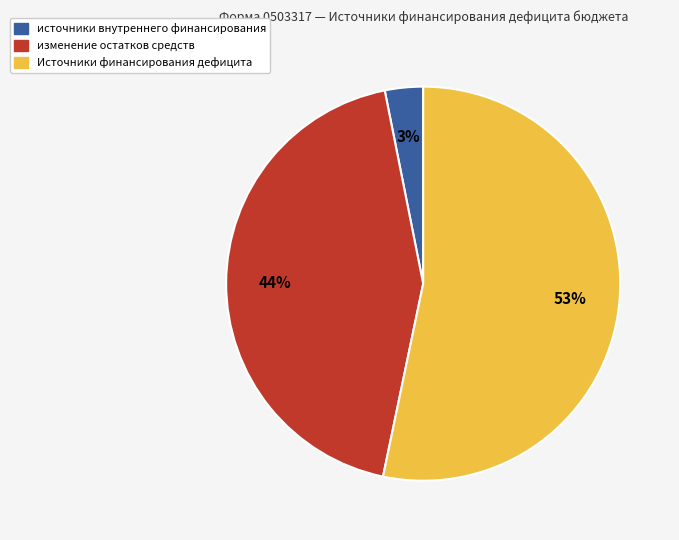

Is the sum of изменение остатков средств and Источники финансирования дефицита greater than half?

Yes